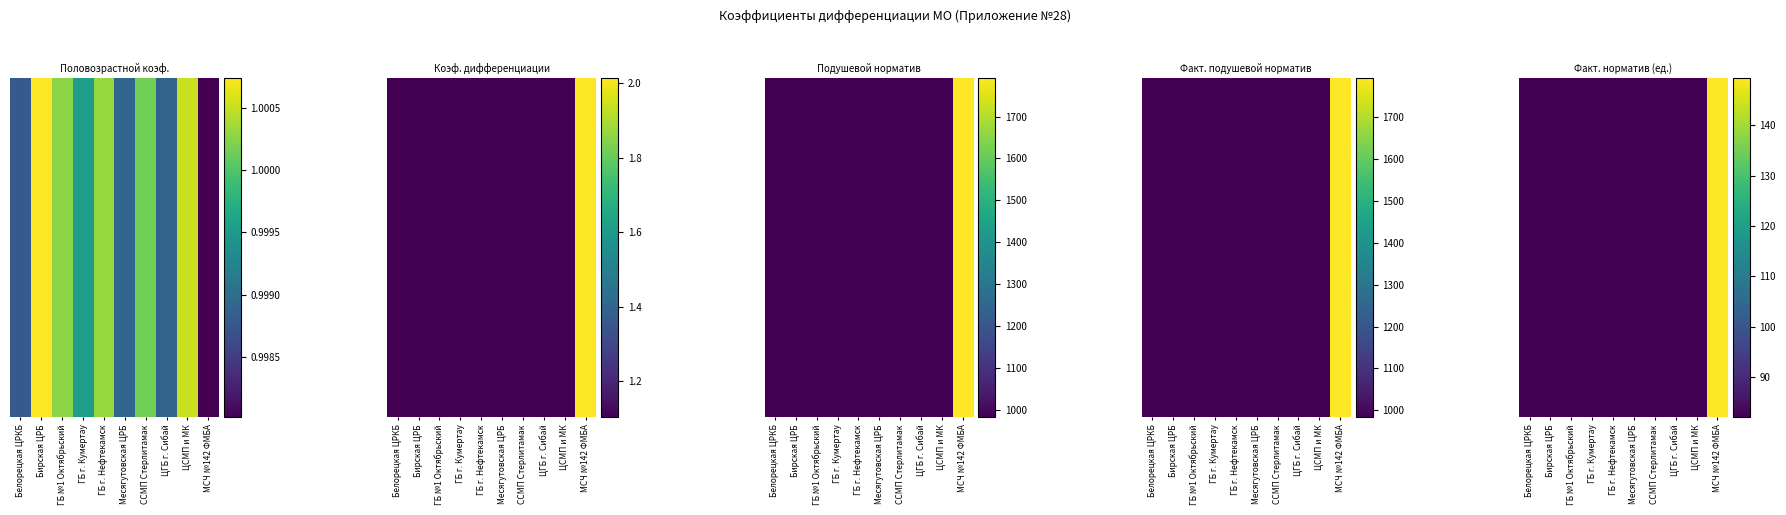

At which category does the chart reach its peak across all series?

МСЧ №142 ФМБА